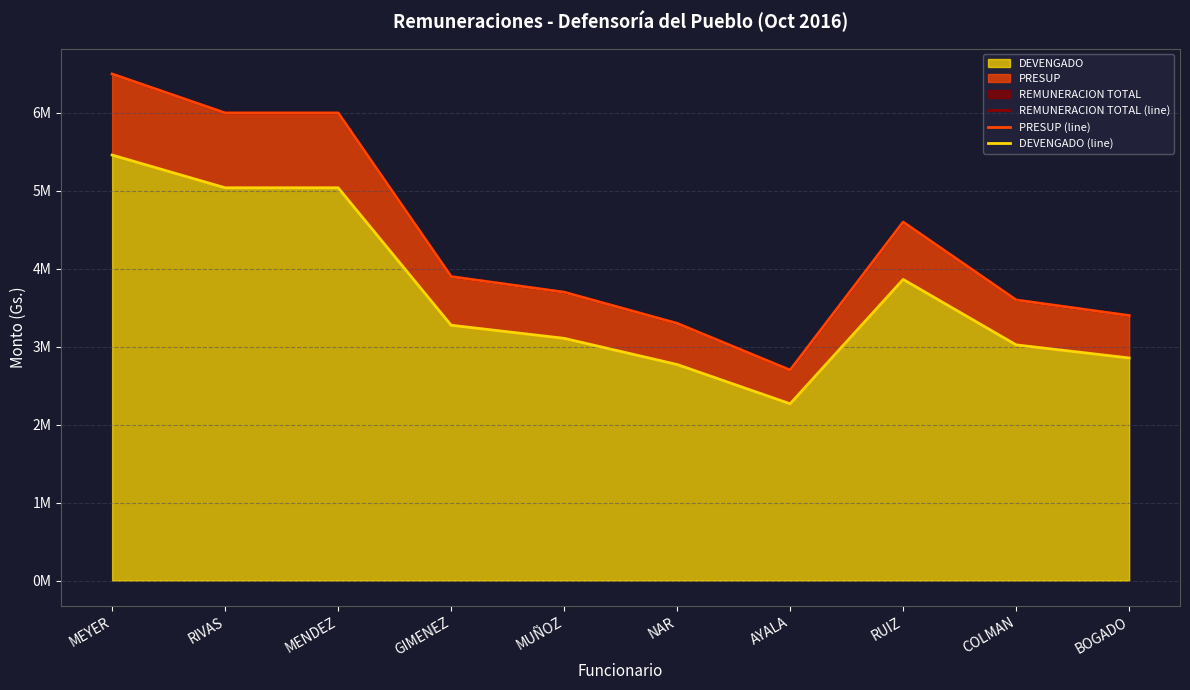

Where is DEVENGADO (line) nearest to the value 3864000?

RUIZ